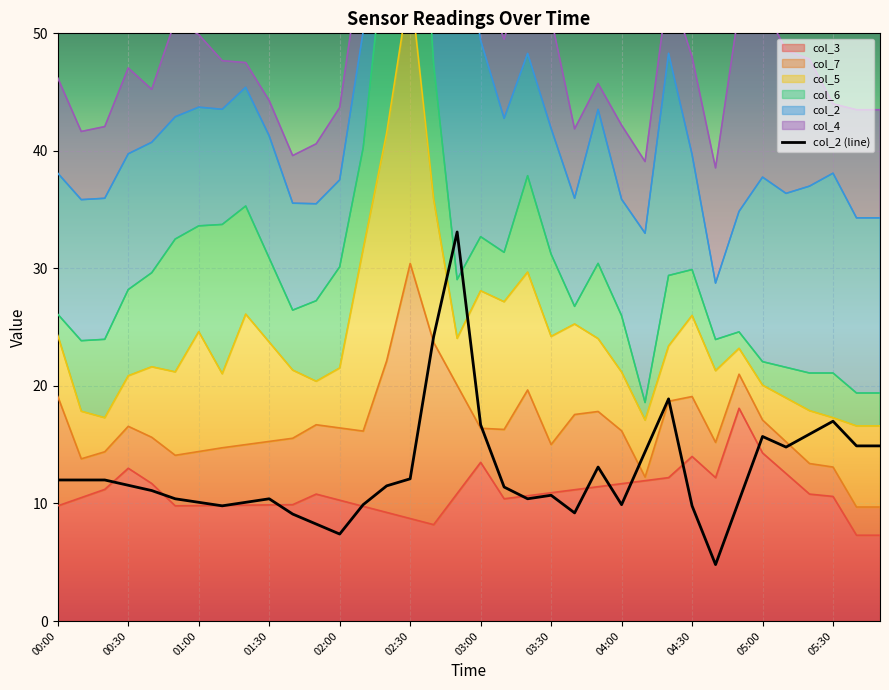

True or false: there are more than 1 points higher than both neighbors.

True